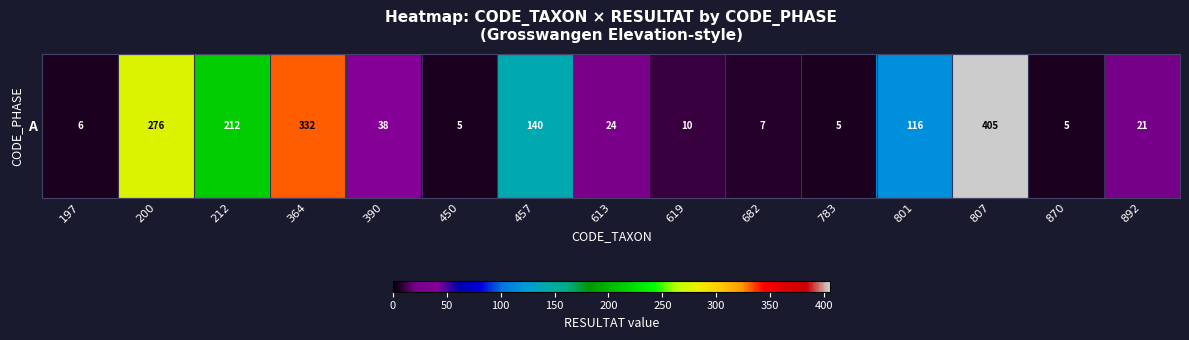

Read the value at 682, to the nearest 5.

5